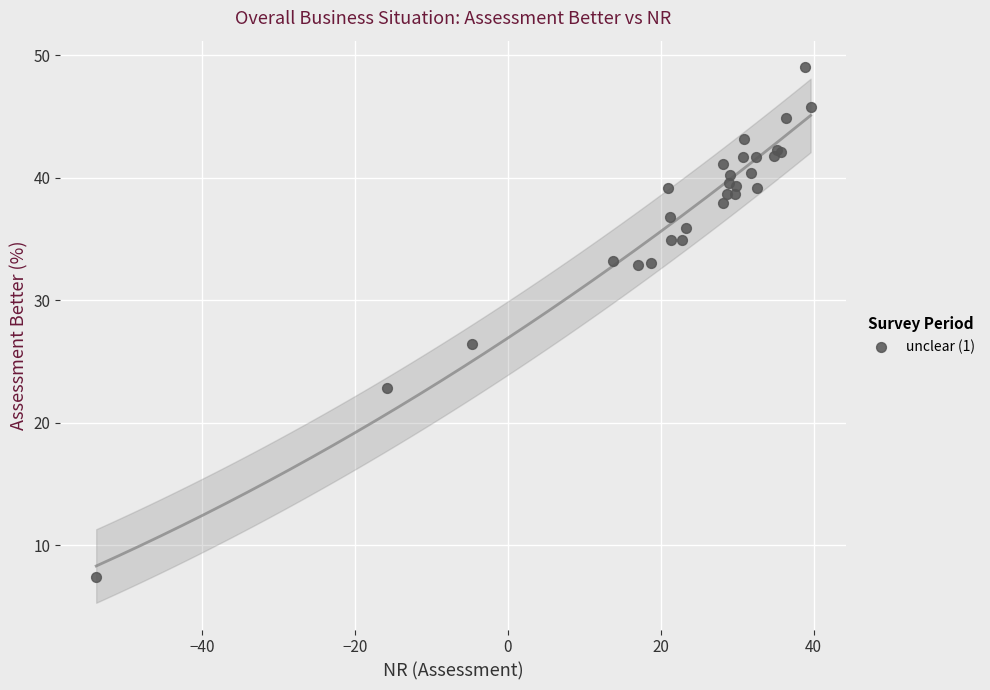

What Y value in the scatter plot is closest to 28?

26.4